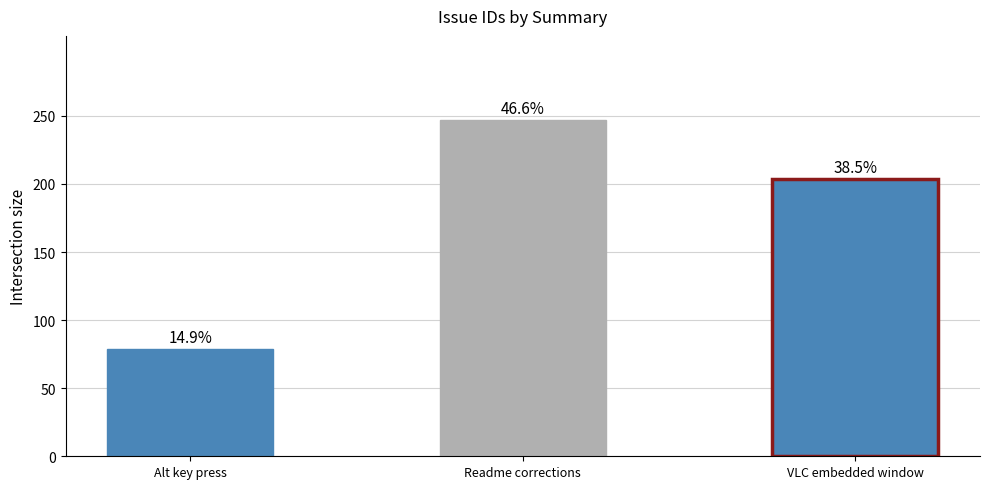

The value at Alt key press is 122. True or false?

False